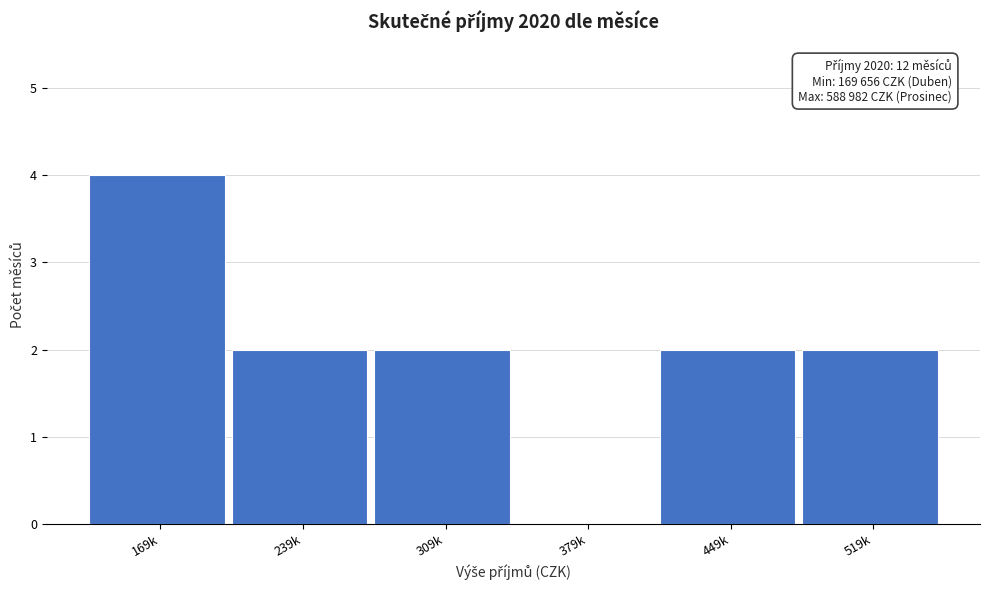

Reading left to right, list all the values displayed in this chart.

169k=4	239k=2	309k=2	379k=0	449k=2	519k=2